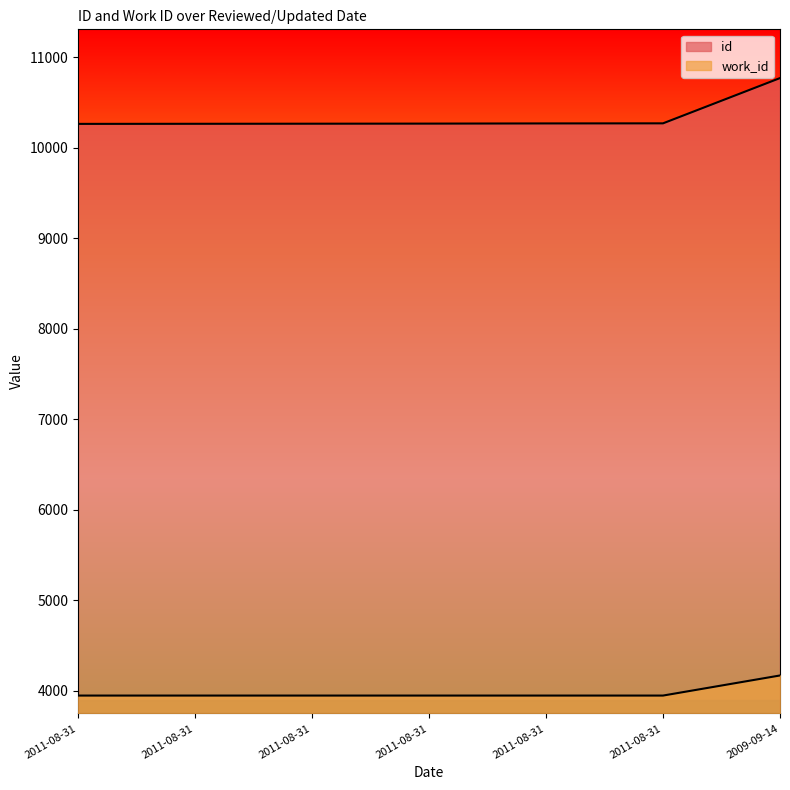

Which has a higher value, 2011-08-31 or 2009-09-14?

2009-09-14